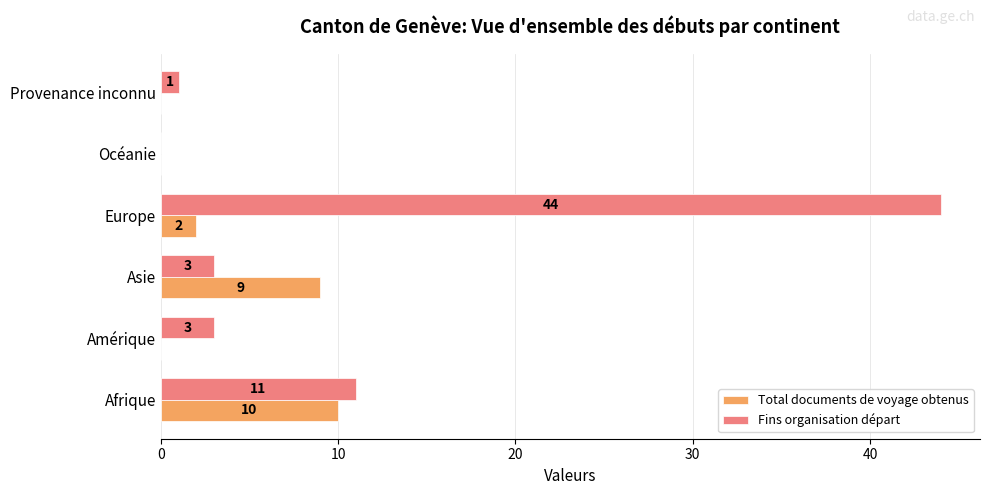

Which series changed the most between Amérique and Europe?

Fins organisation départ